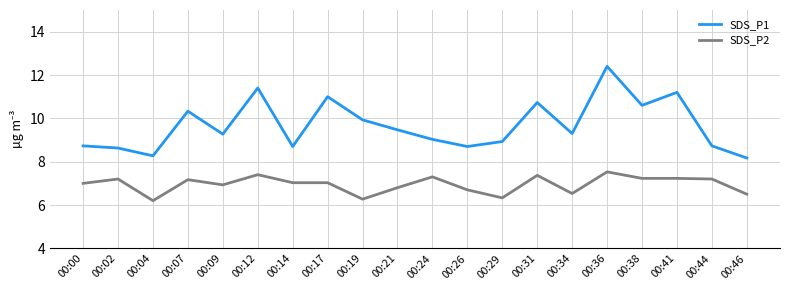

What is the spread (max minus min) of values at 00:44?

1.5